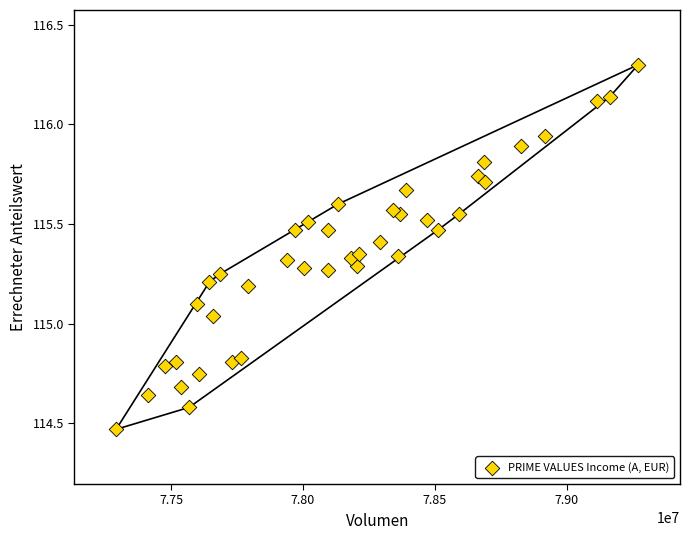

What is the range of X values (max minus min)?

1981130.3